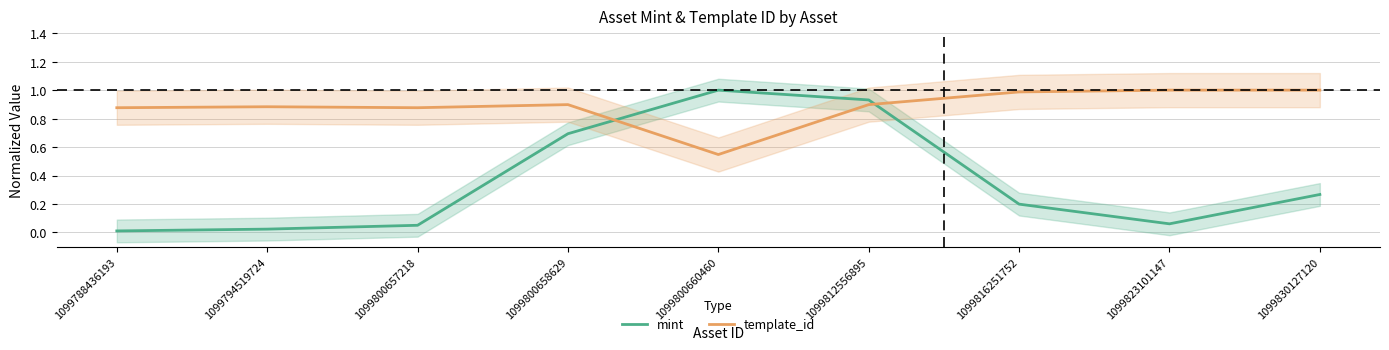

List the series in order of their peak value, lowest first.

mint, template_id